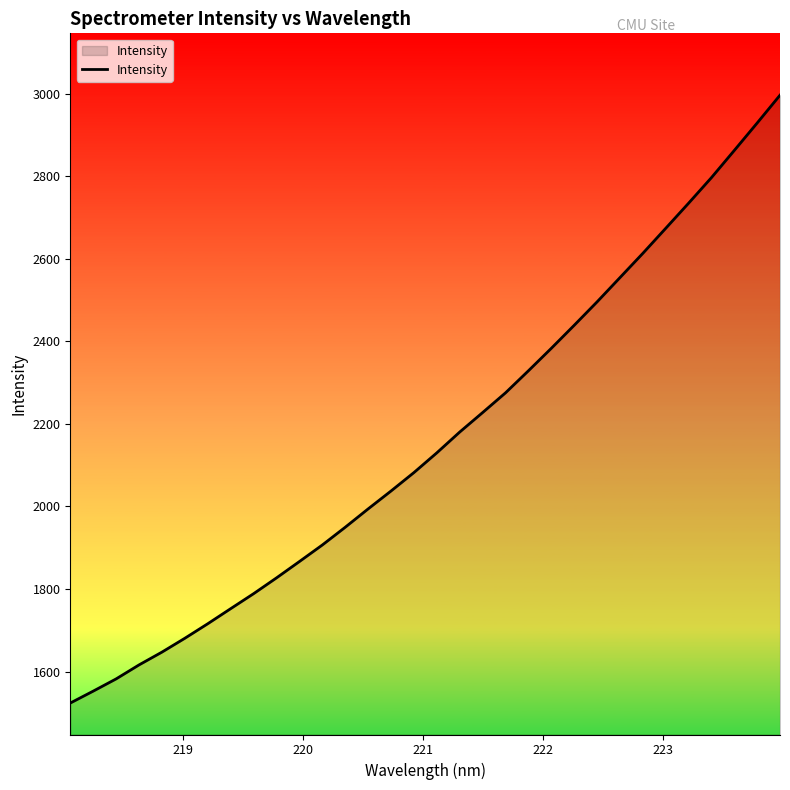

Does the chart display data point markers on the line(s)?

No